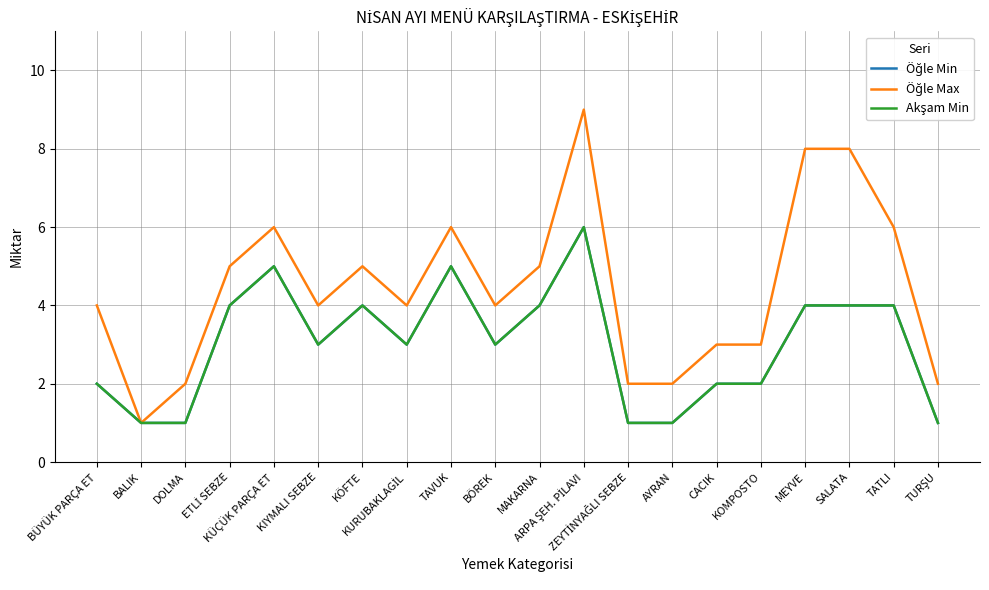

What is the smallest value displayed?

1